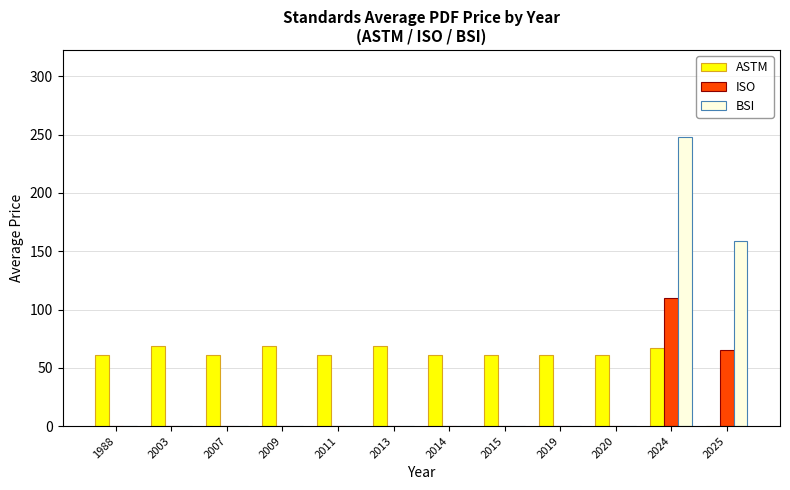

At which category does the chart reach its peak across all series?

2024